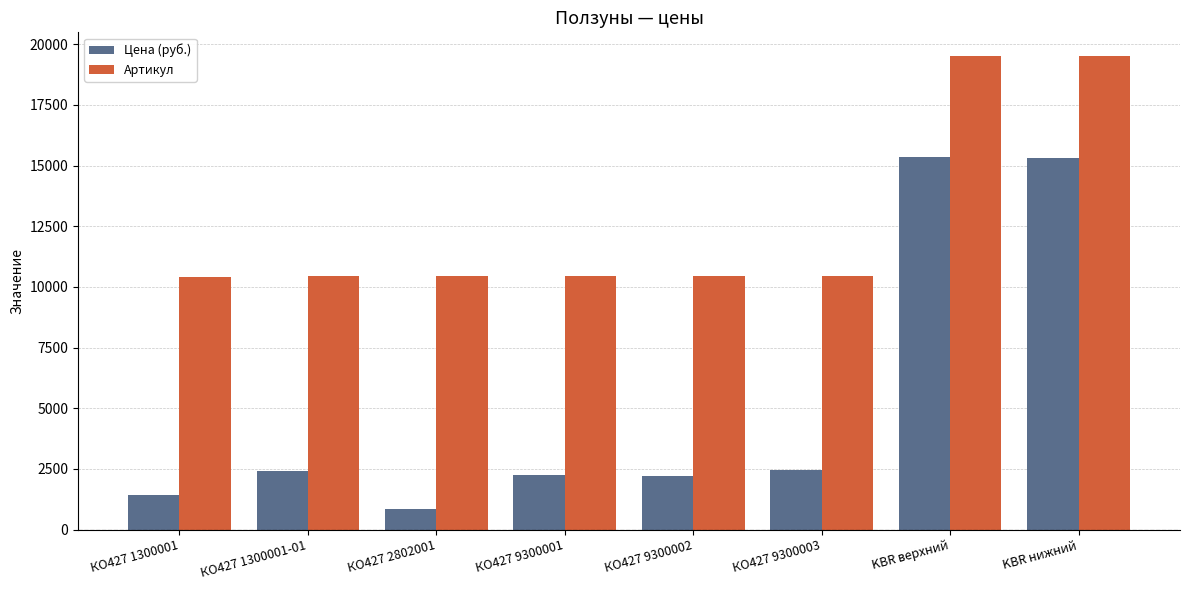

Which series changed the most between КО427 9300003 and KBR верхний?

Цена (руб.)